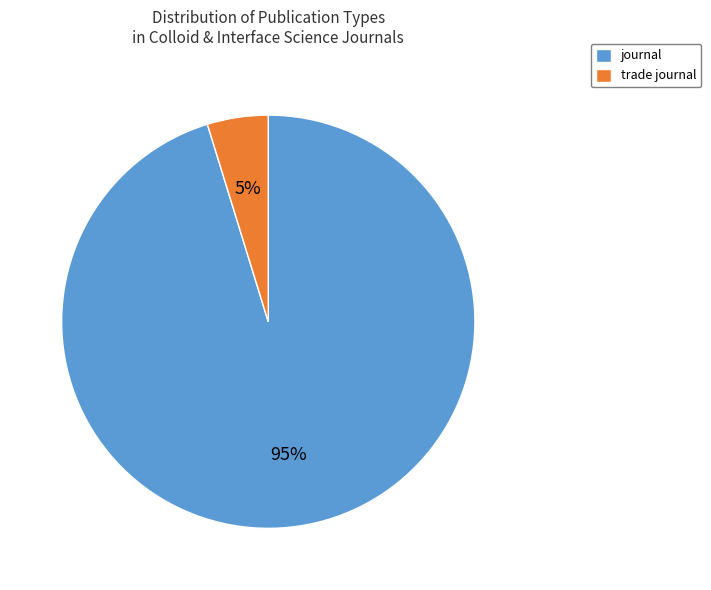

To the nearest percent, what is the difference between the trade journal and journal slice percentages?

90%